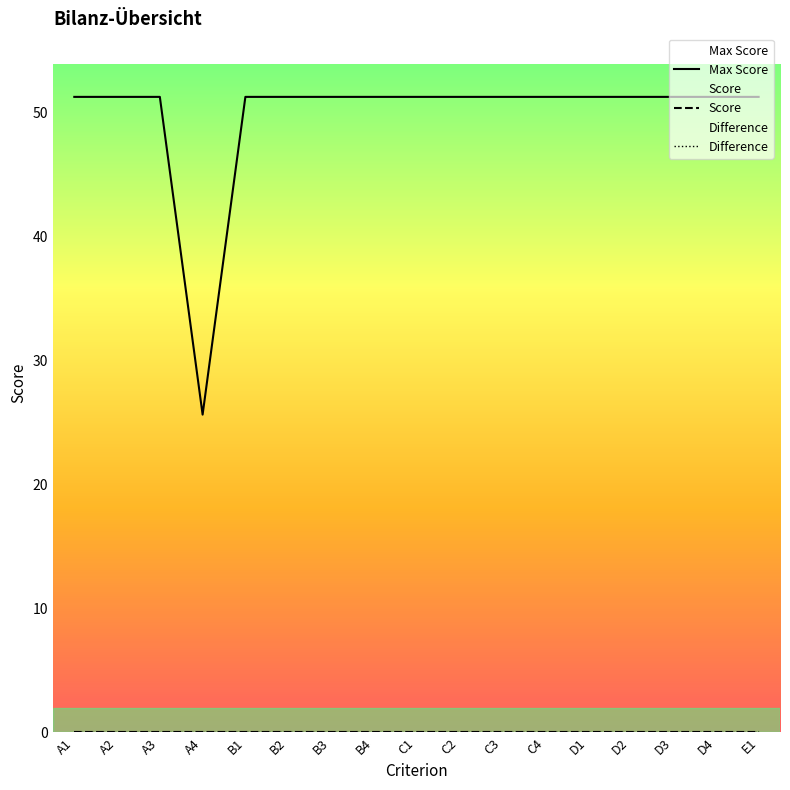

Between A2 and B4, which is larger?

A2